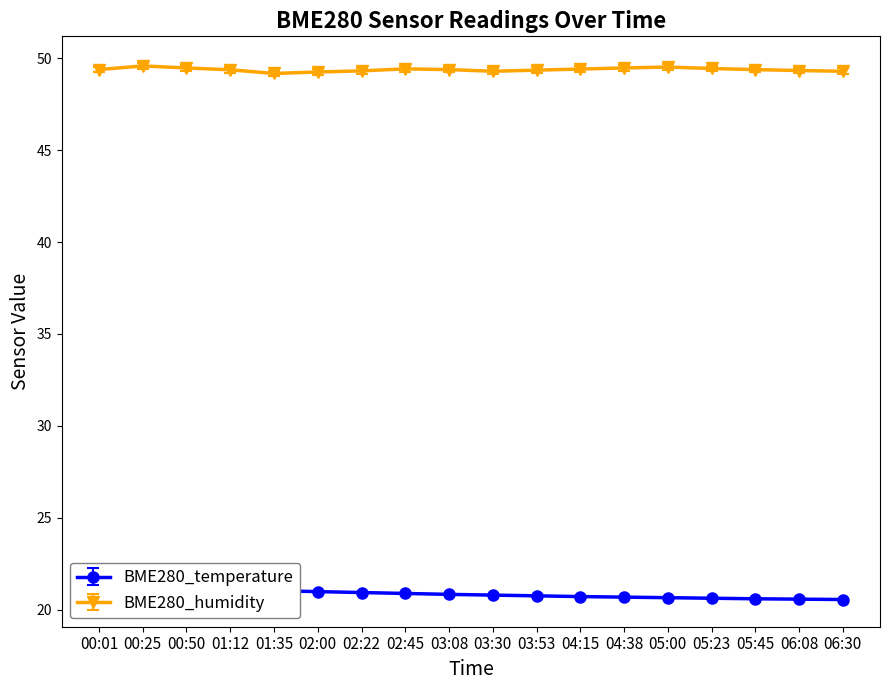

What is the total value across all series at 03:30?

70.1